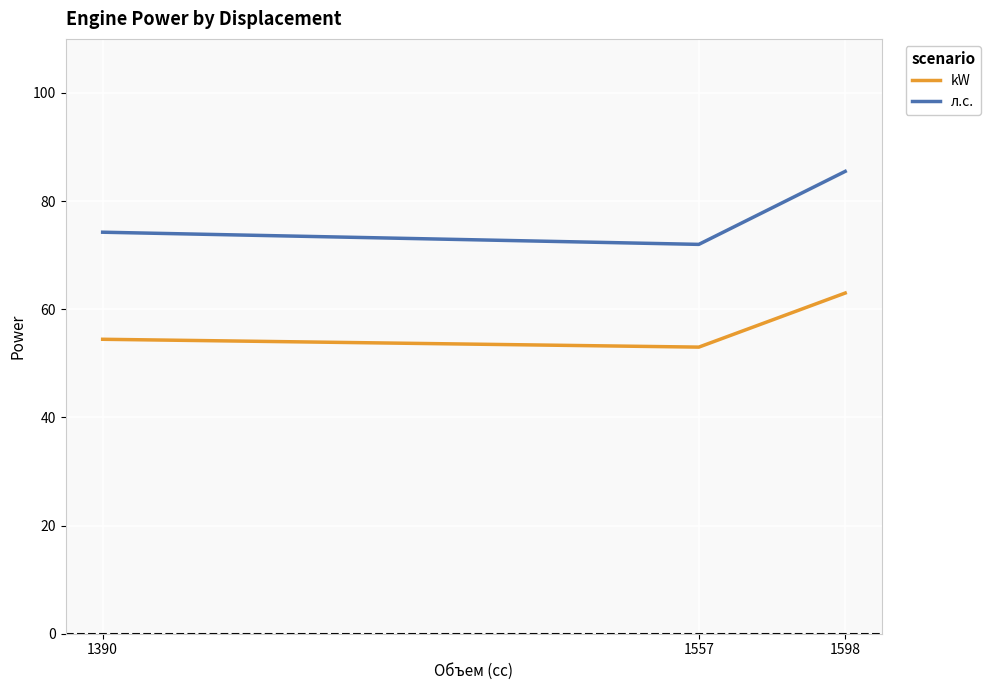

What is the minimum value shown in the chart?

53.0